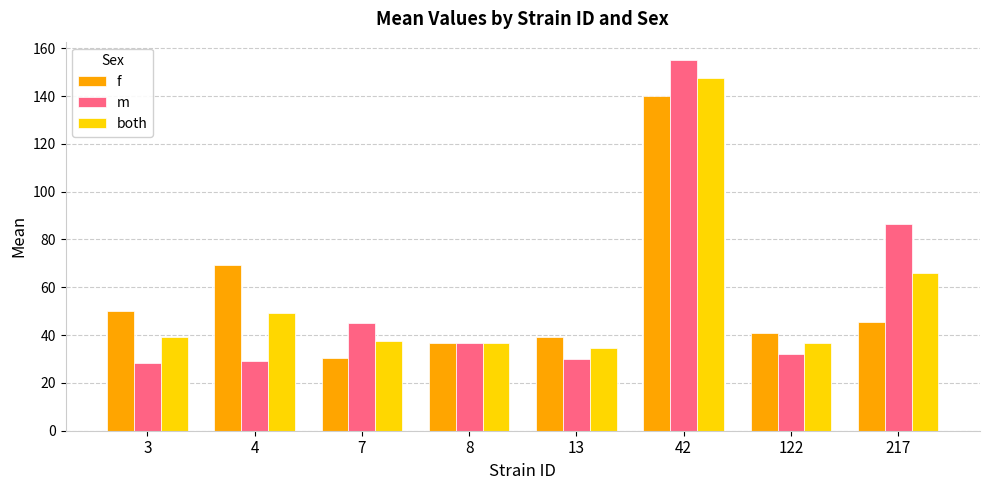

What is the total value across all series at 8?

109.8